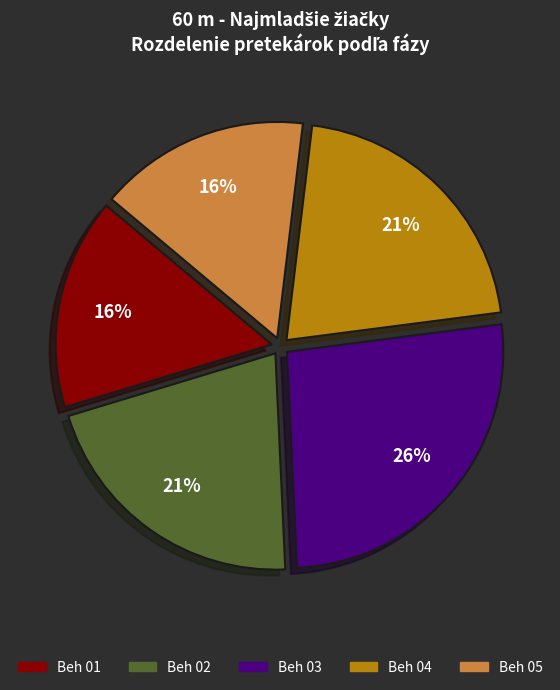

To the nearest percent, what is the combined percentage of Beh 04 and Beh 03?

47%